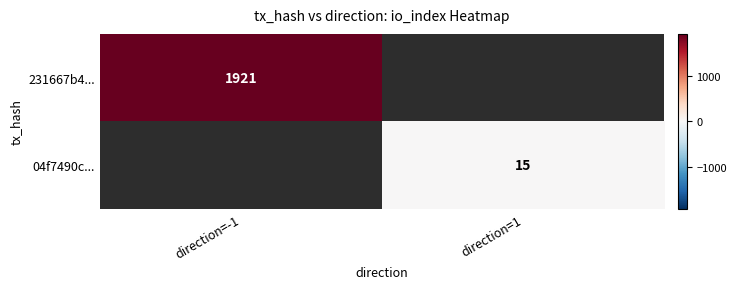

The 231667b4... series shows 872 at direction=-1. True or false?

False